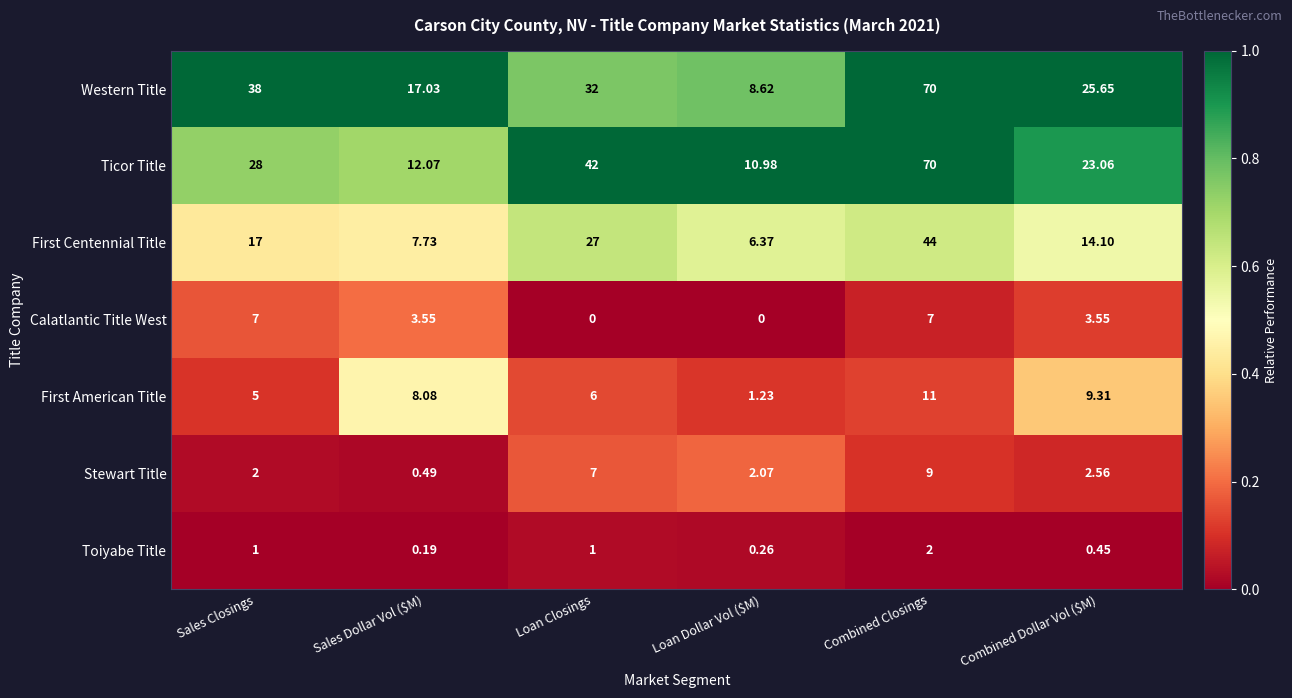

At Loan Dollar Vol ($M), list the series in order from largest to smallest.

Ticor Title, Western Title, First Centennial Title, Stewart Title, First American Title, Toiyabe Title, Calatlantic Title West